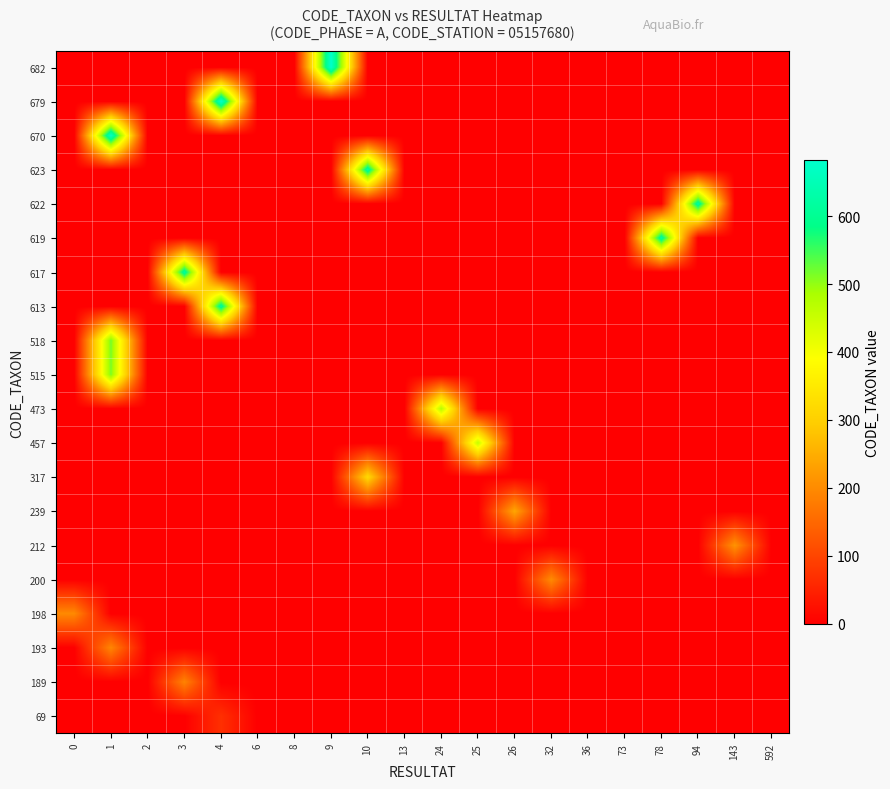

At how many categories does at least one series exceed 450?

9